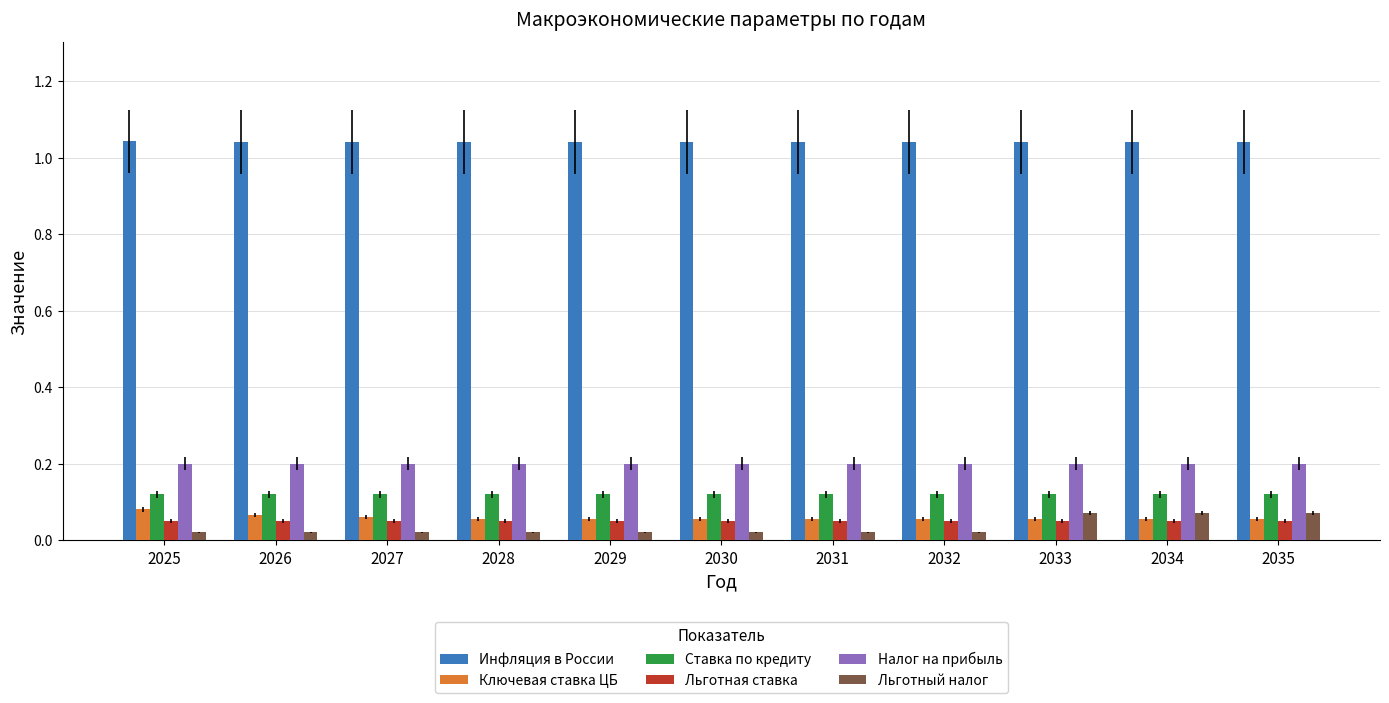

How many Инфляция в России values are between 1 and 2?

11